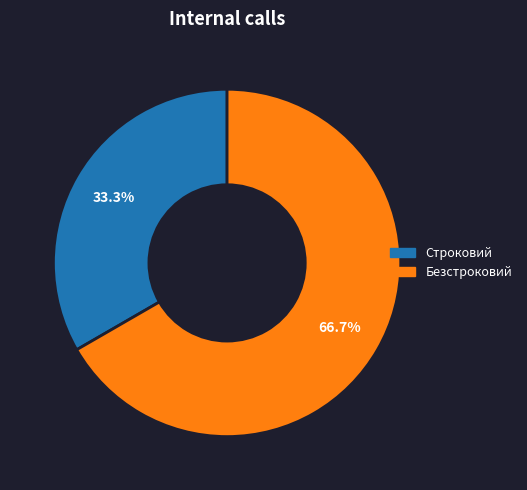

Which has a higher value, Строковий or Безстроковий?

Безстроковий